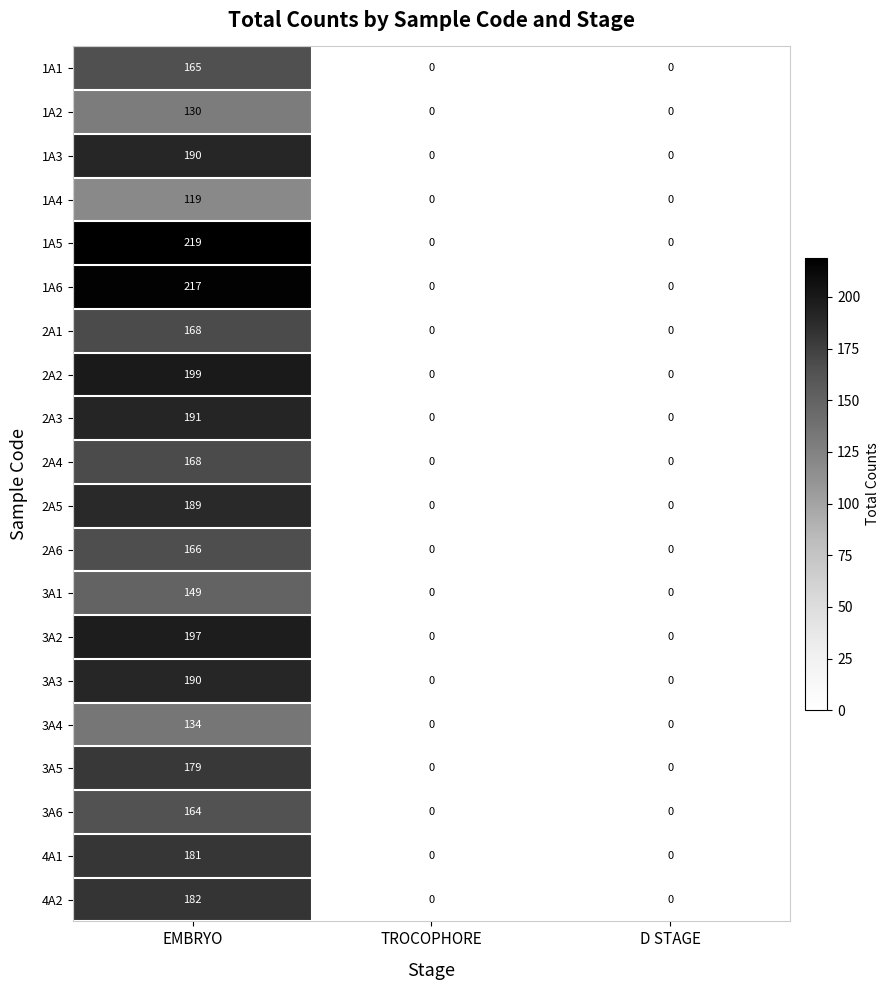

Which series has the widest spread of values?

1A5